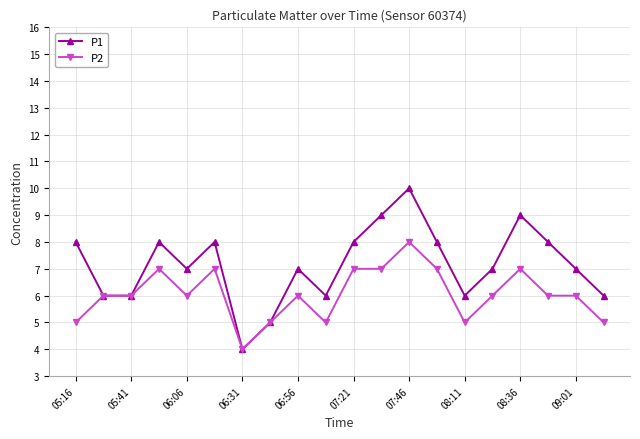

What is the value of the P2 point at the 20th from the left?

5